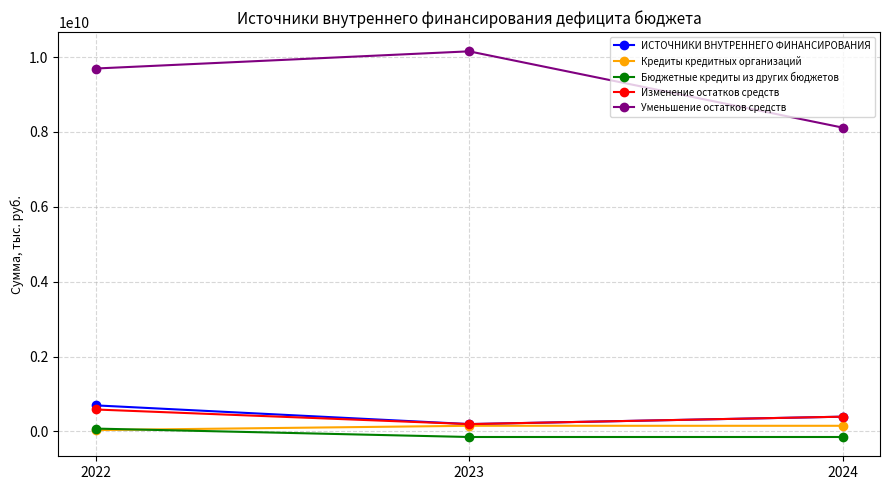

What is the approximate value of Изменение остатков средств at 2024?

393268223.9